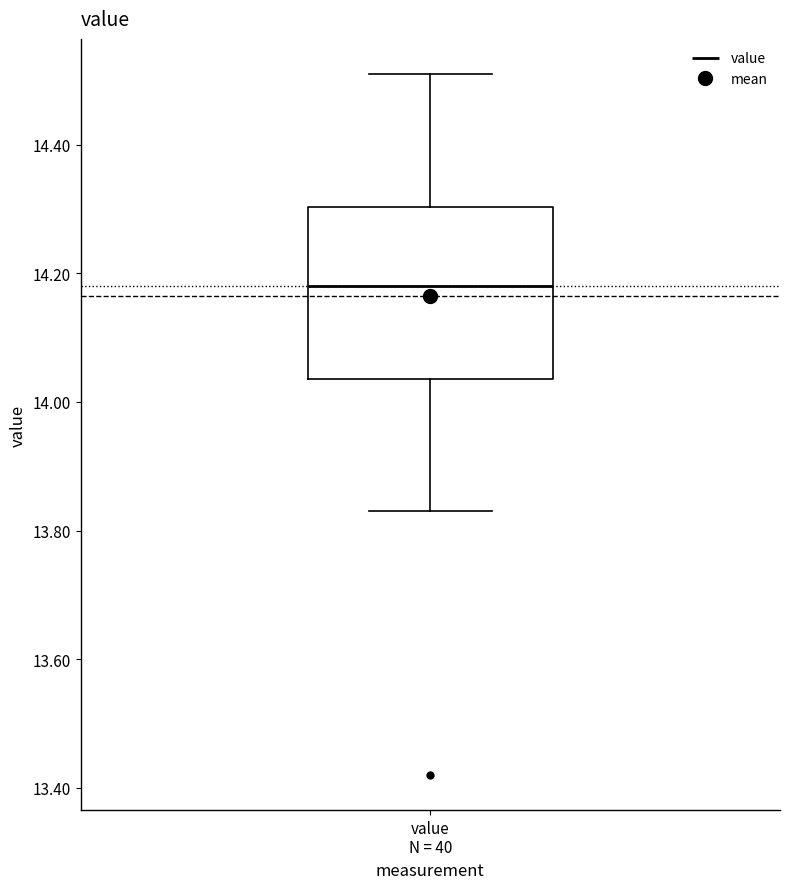

Read this box plot against the y-axis: the position of the median line, the range covered by the box, and the ends of both whiskers. The values are not printed on the chart, so give them approximately, as read against the axis.

median 14.18, box 14.04 to 14.30, whiskers 13.84 to 14.52